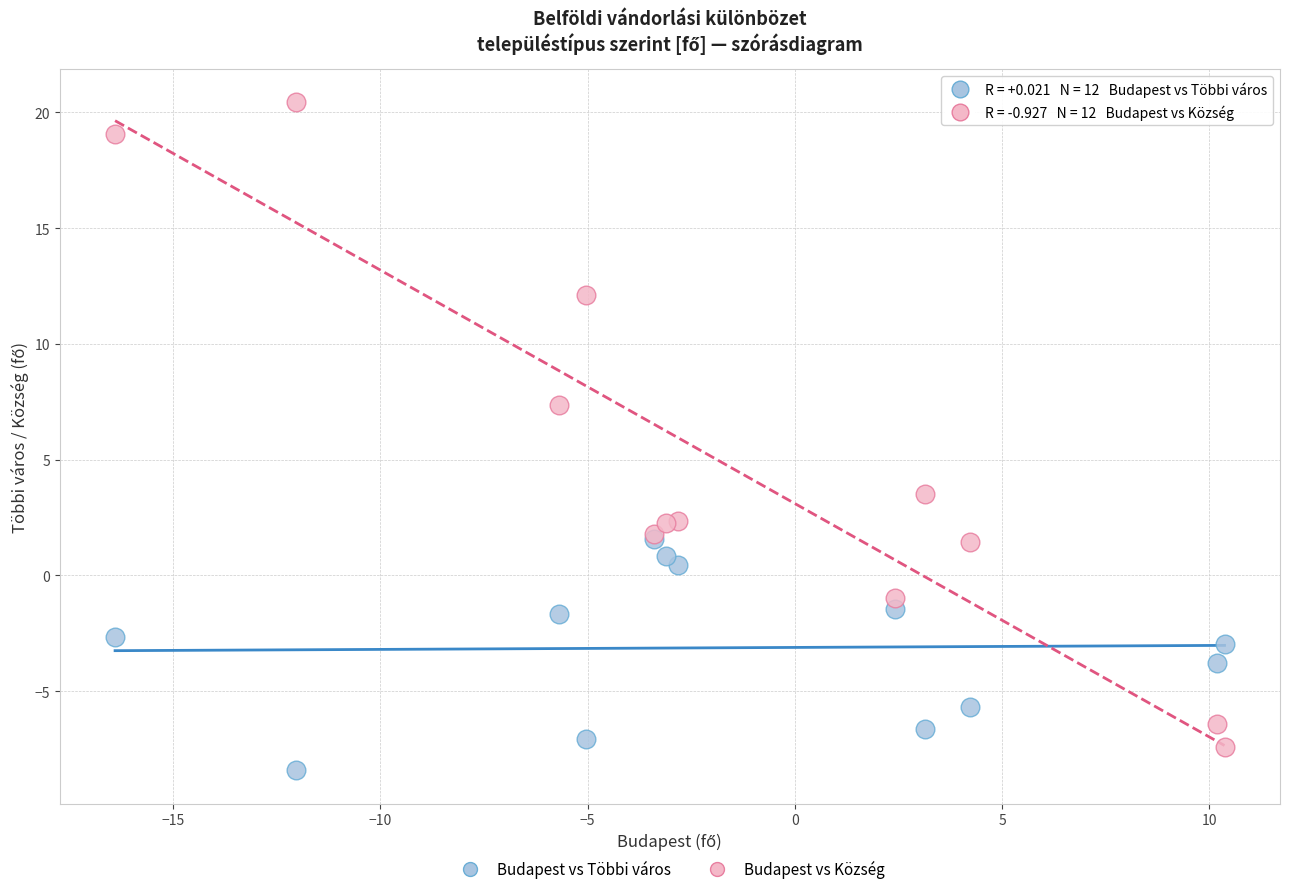

Across all series, what Y value is closest to 6?

7.4